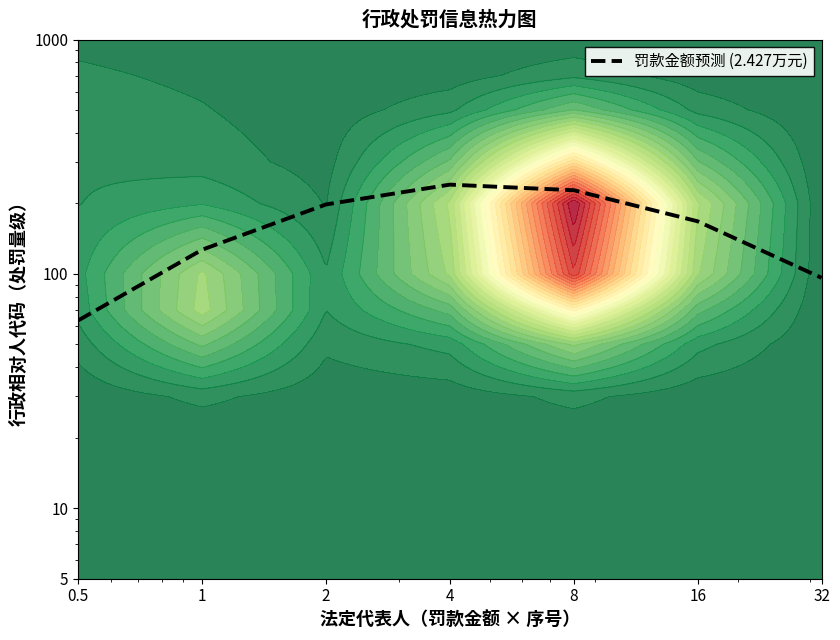

Where is the data nearest to the value 151?

16